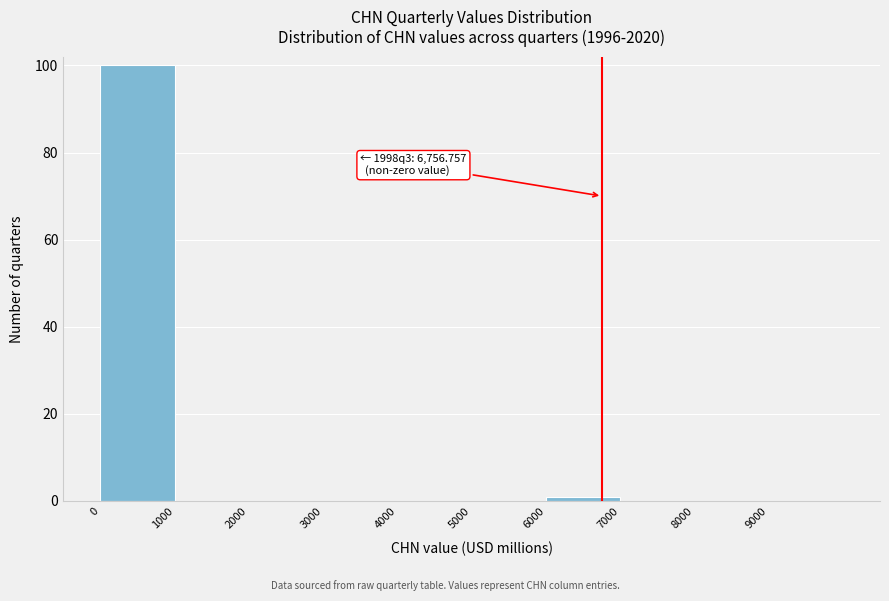

Which range on the x-axis has the tallest bar?

0 to 1000